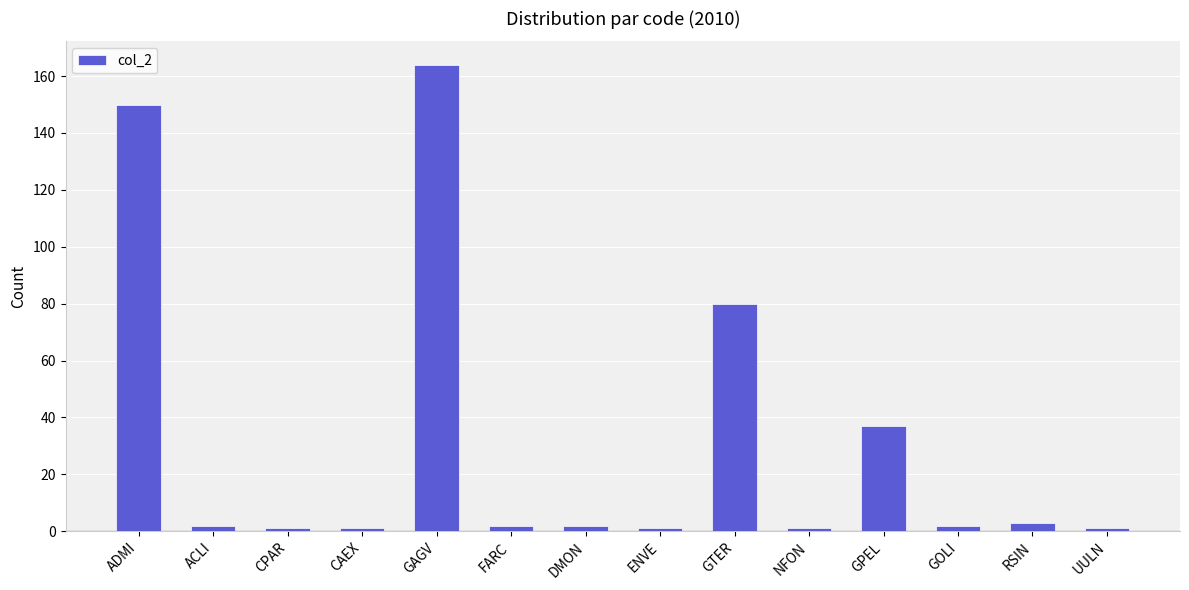

What is the label of the 11th bar from the left?

GPEL